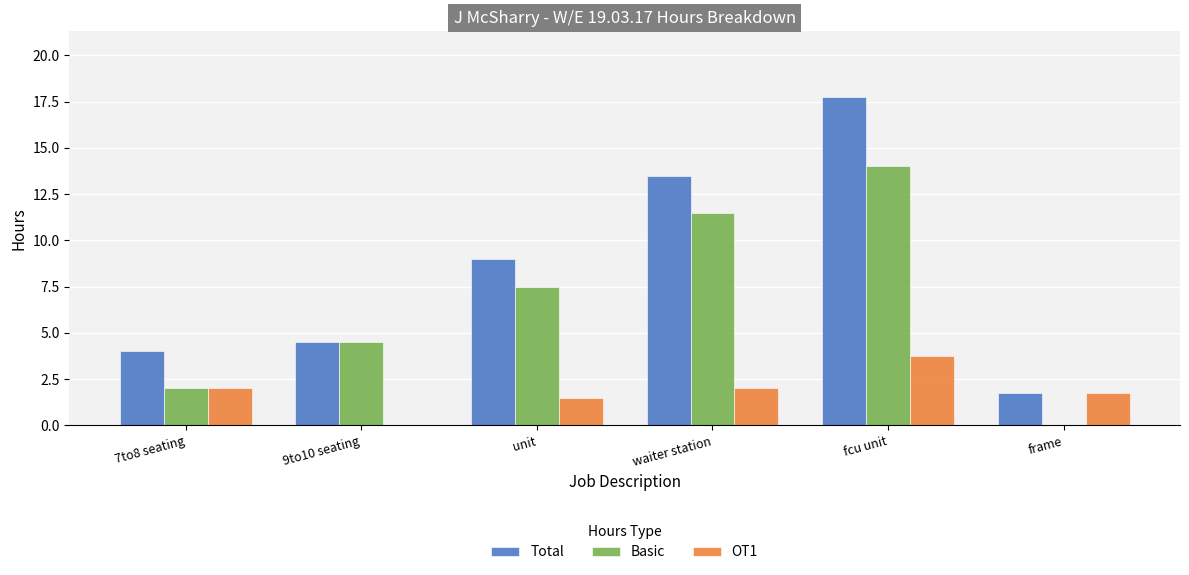

What is the highest value of the OT1 series?

3.8